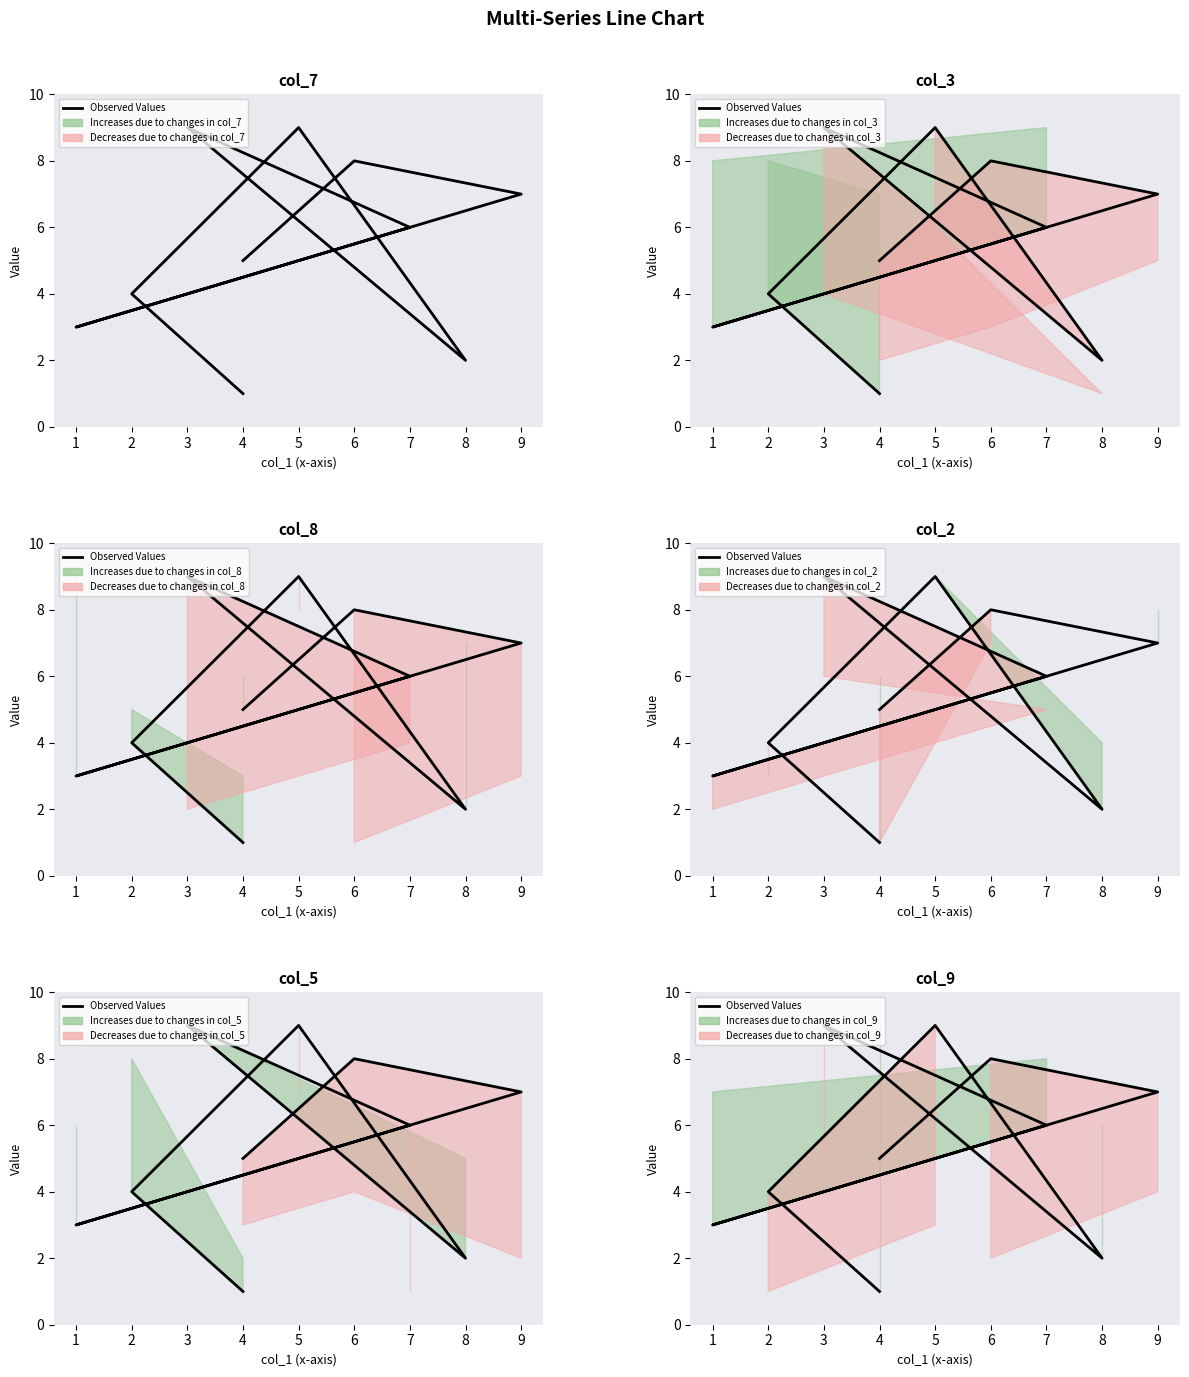

How many interior local peaks (higher than both neighbors) does the data have?

3